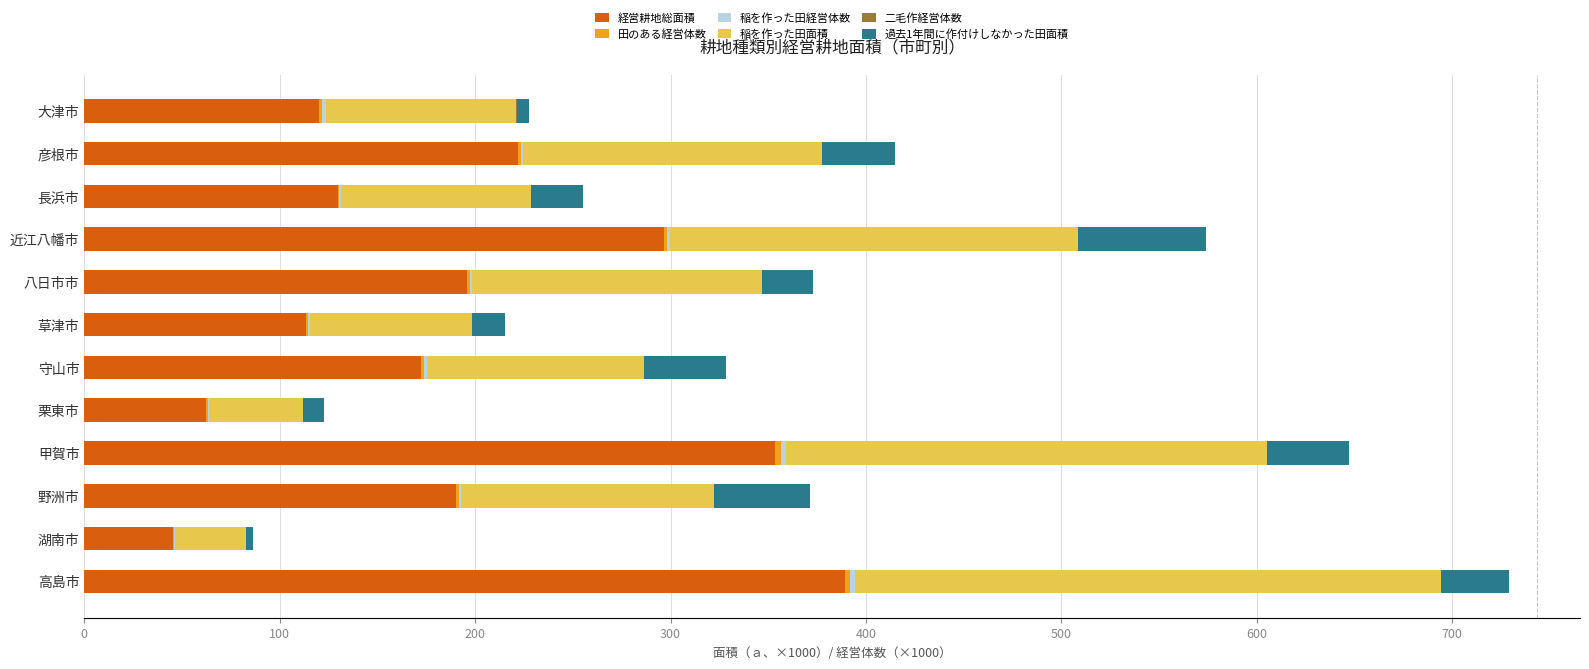

Which series has the widest spread of values?

経営耕地総面積